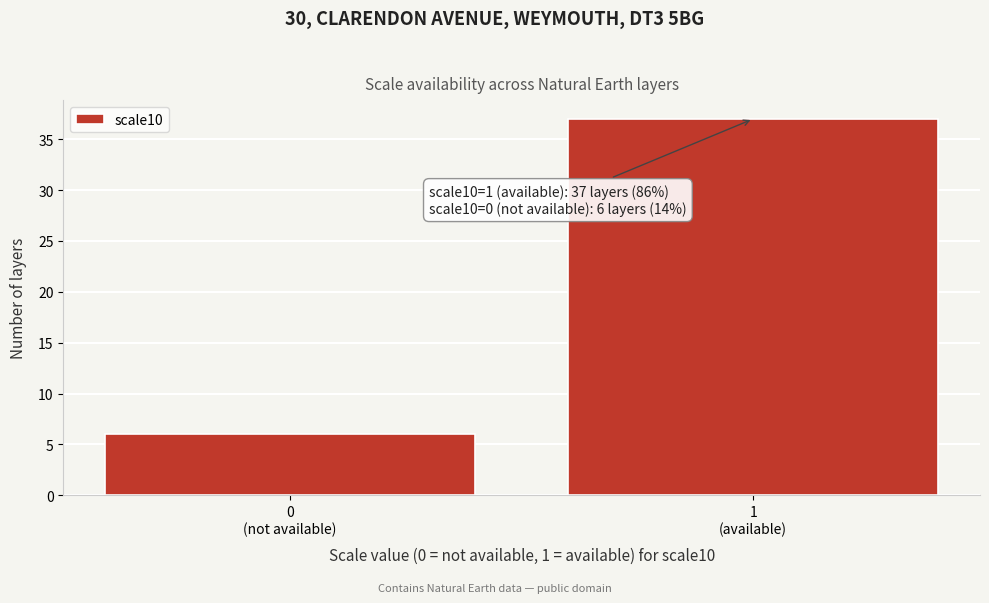

Reading left to right, transcribe all the data shown in this chart.

6	37